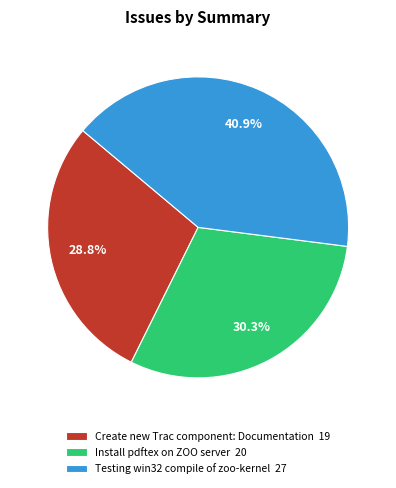

Combined, do Testing win32 compile of zoo-kernel and Install pdftex on ZOO server account for over 50%?

Yes